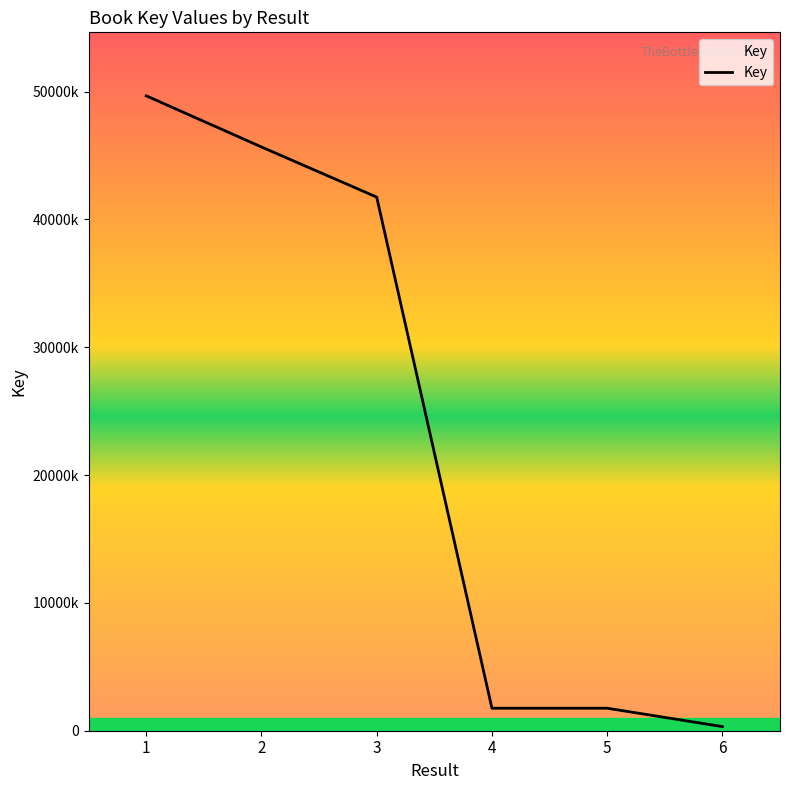

Rank the categories by value from lowest to highest.

6, 4, 5, 3, 2, 1